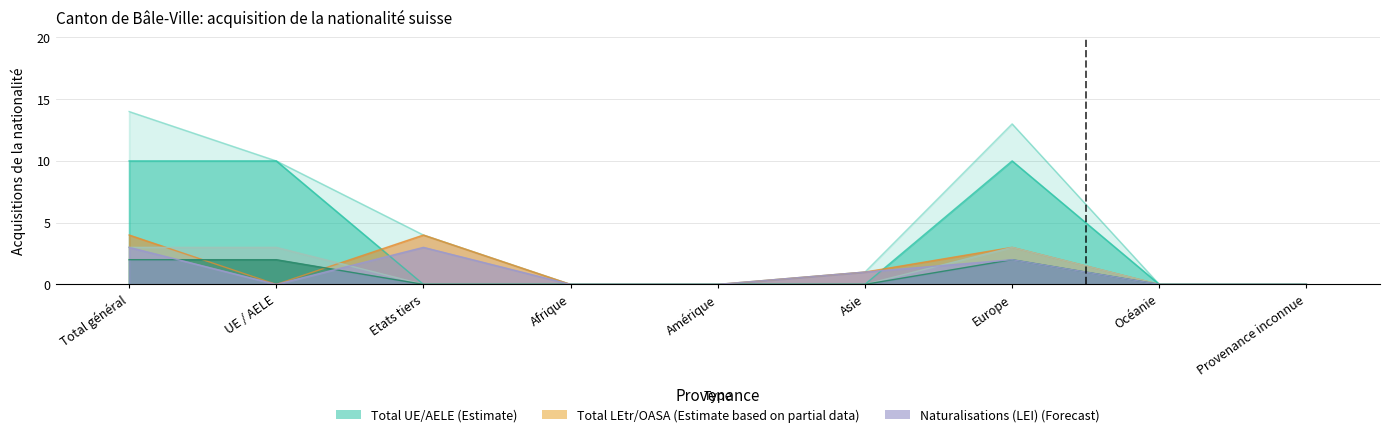

Does the chart display data point markers on the line(s)?

No